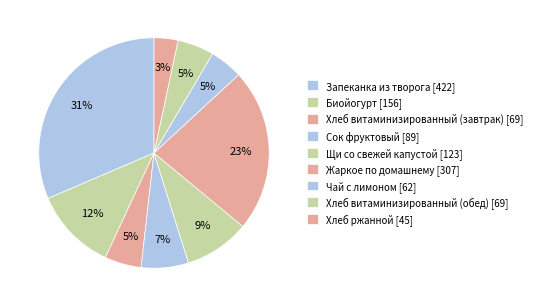

Rank the categories by value from highest to lowest.

Запеканка из творога, Жаркое по домашнему, Биойогурт, Щи со свежей капустой, Сок фруктовый, Хлеб витаминизированный (завтрак), Хлеб витаминизированный (обед), Чай с лимоном, Хлеб ржанной